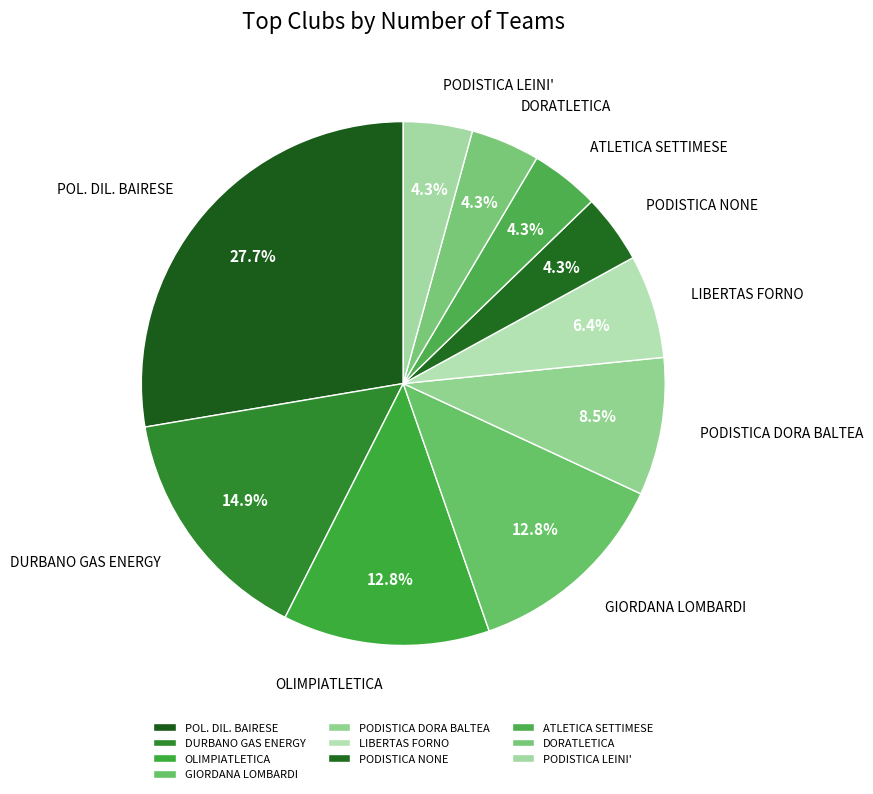

Which slice is the largest?

POL. DIL. BAIRESE